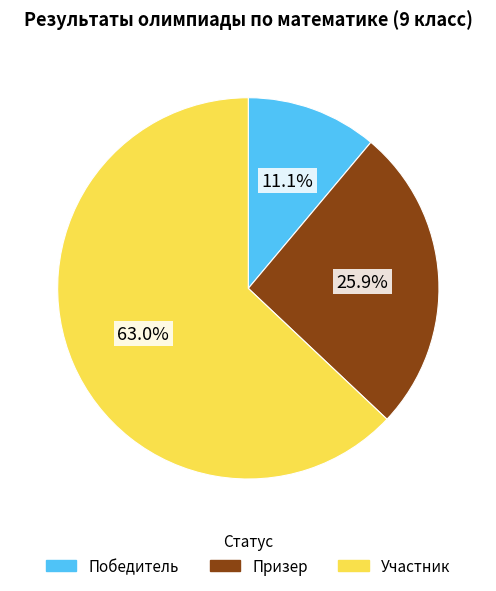

What is the total percentage of Победитель and Участник?

74.1%